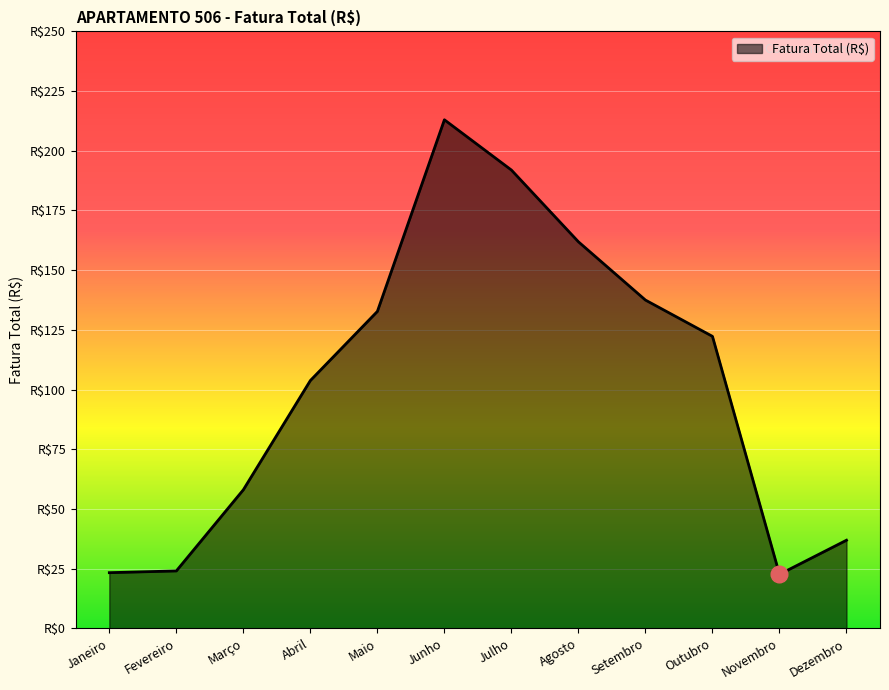

Does the chart have visible grid lines?

Yes